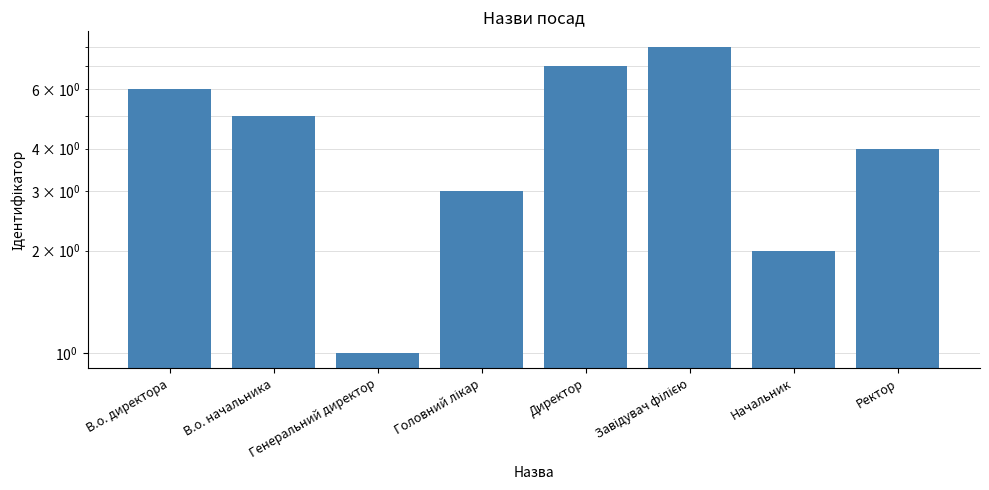

Count the number of data series in this chart.

1